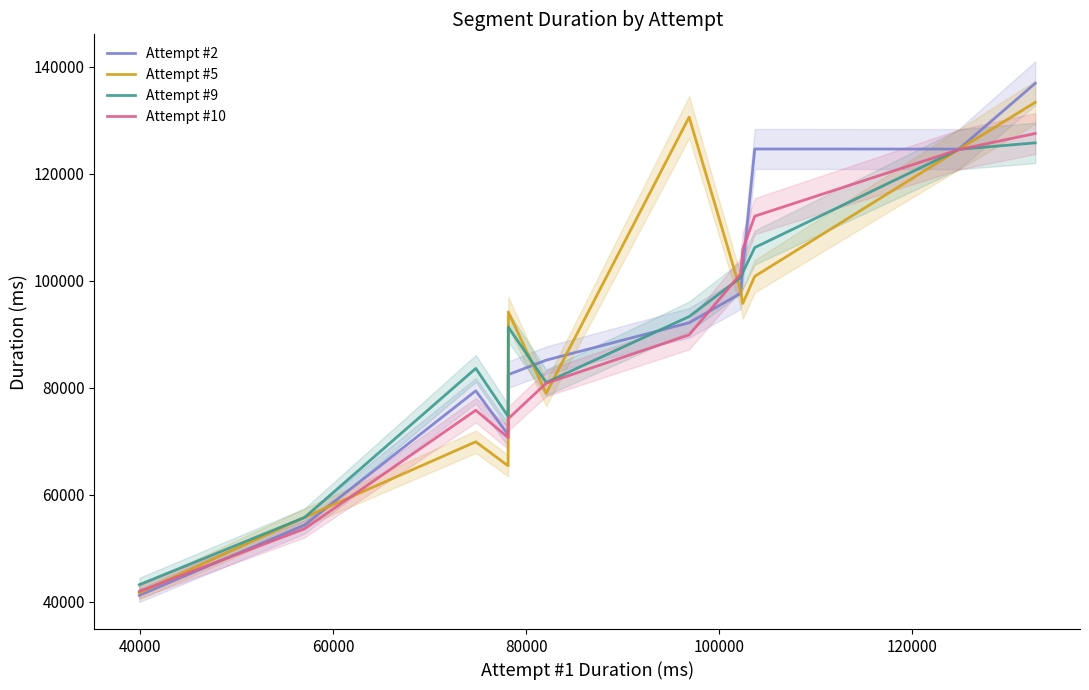

How many lines are shown in the chart?

4